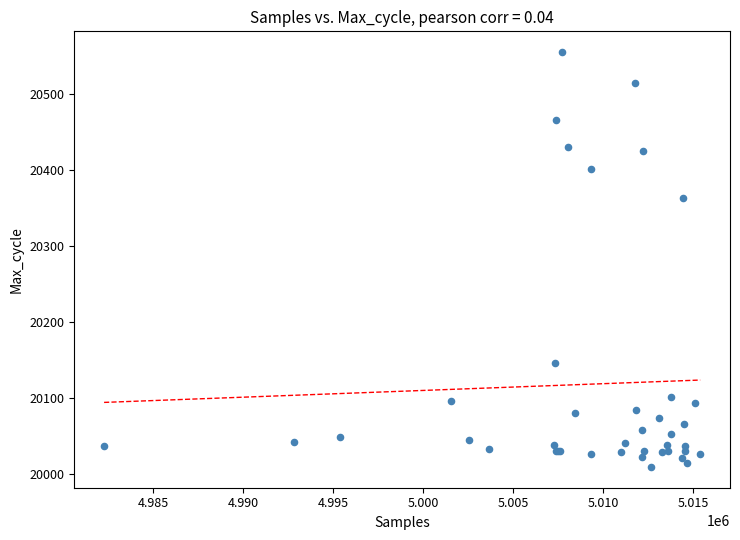

What Y value in the scatter plot is closest to 20282?

20363